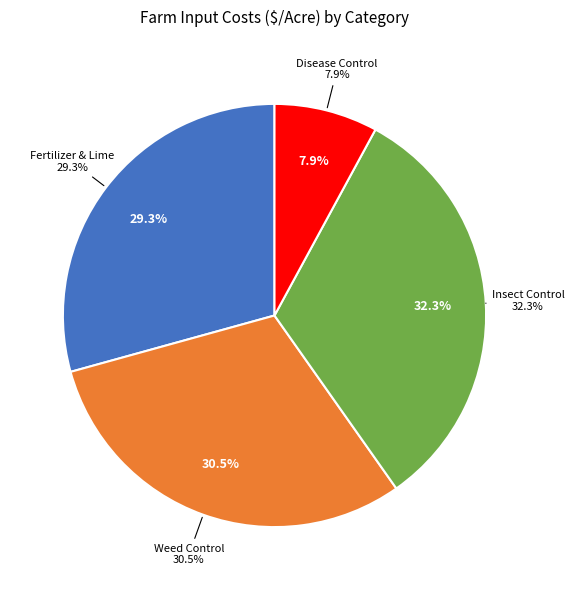

To the nearest percent, what portion does Insect Control represent?

32%